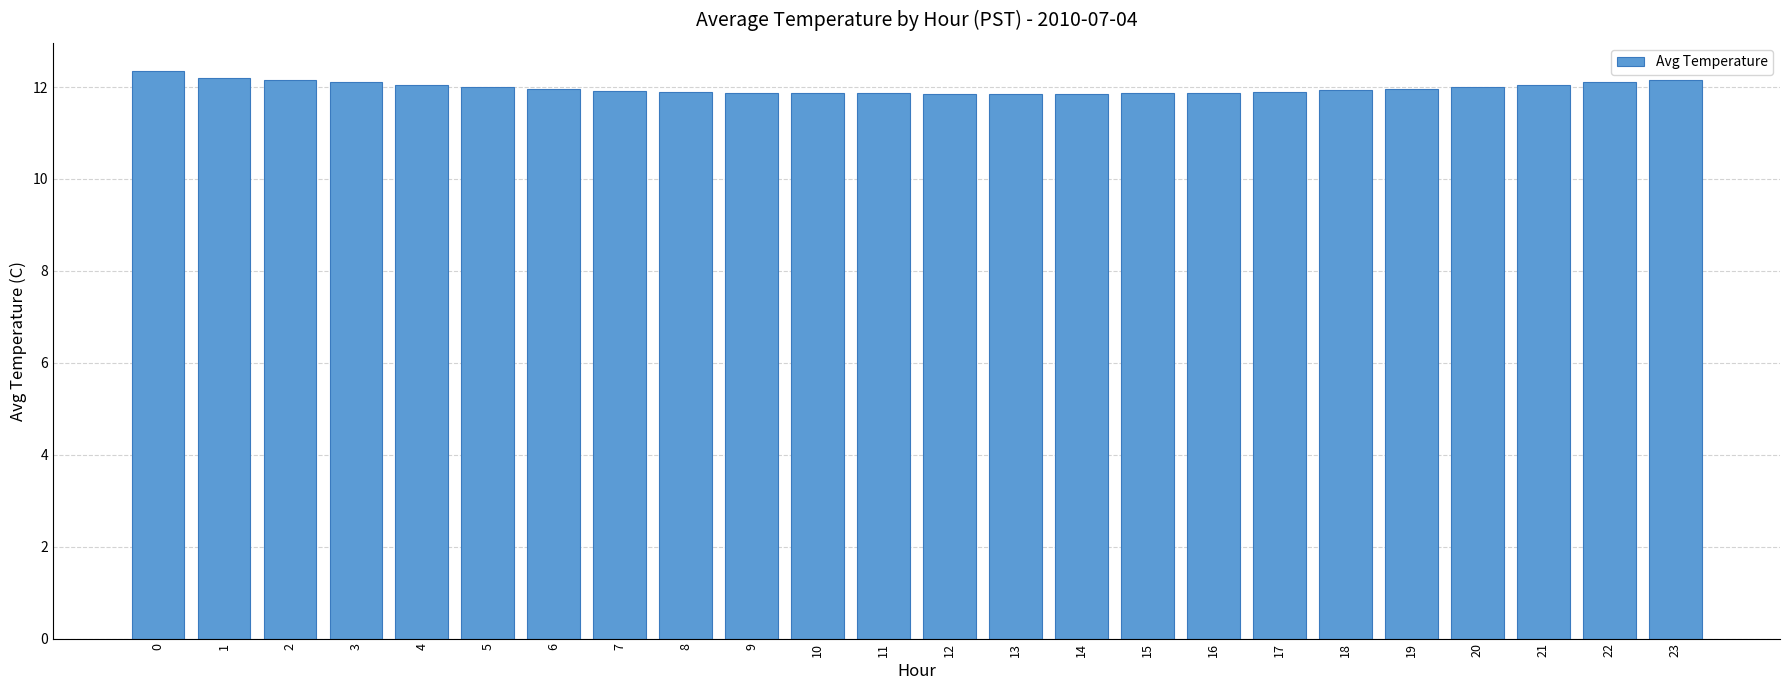

How many distinct data groups are displayed?

1